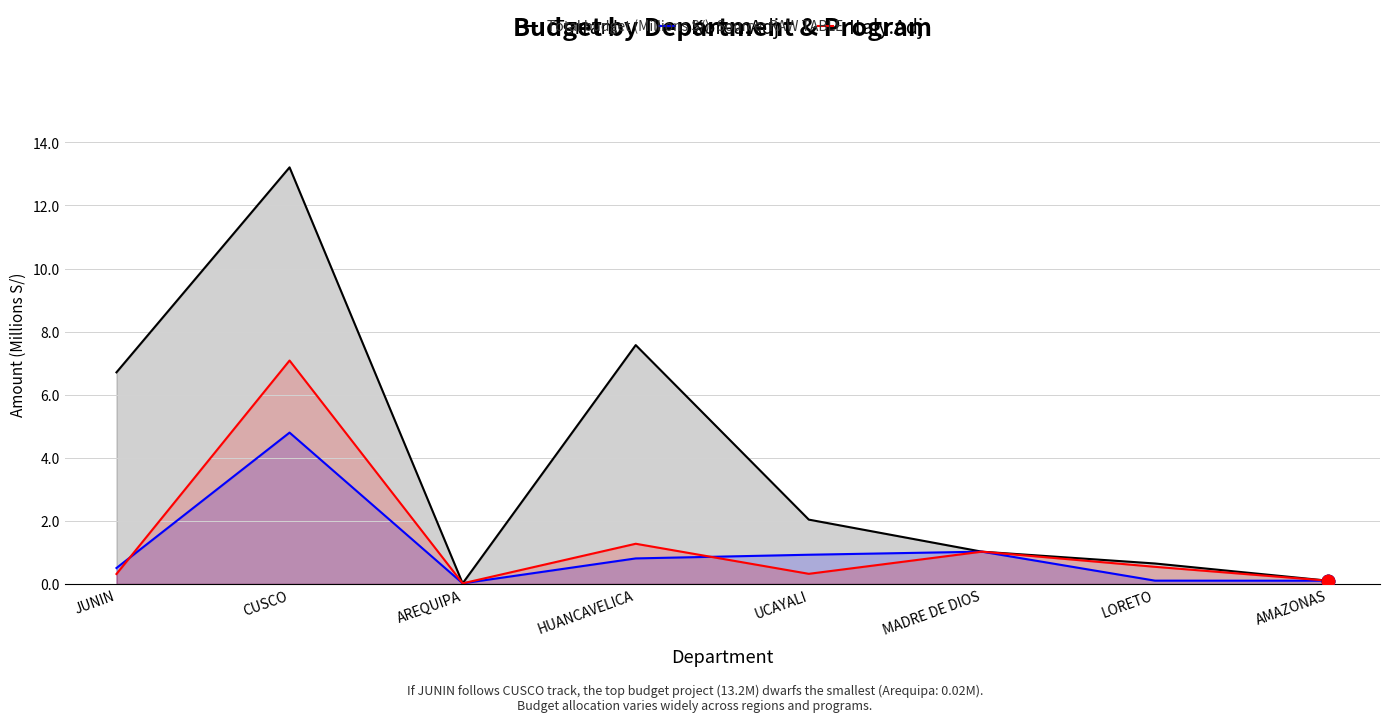

Between HUANCAVELICA and UCAYALI, which series saw the biggest shift?

Tarrant